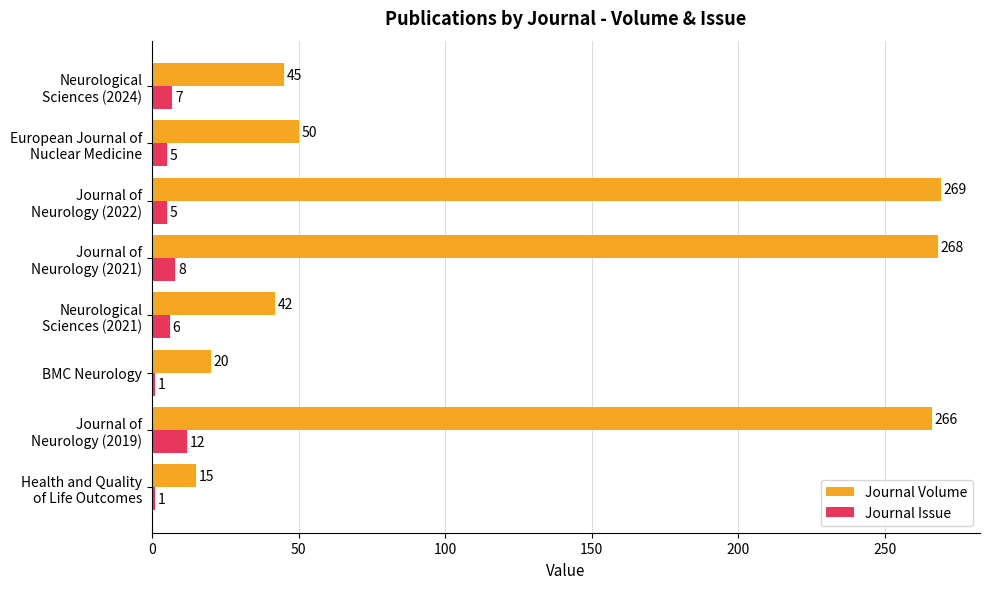

List the series in order of their peak value, lowest first.

Journal Issue, Journal Volume